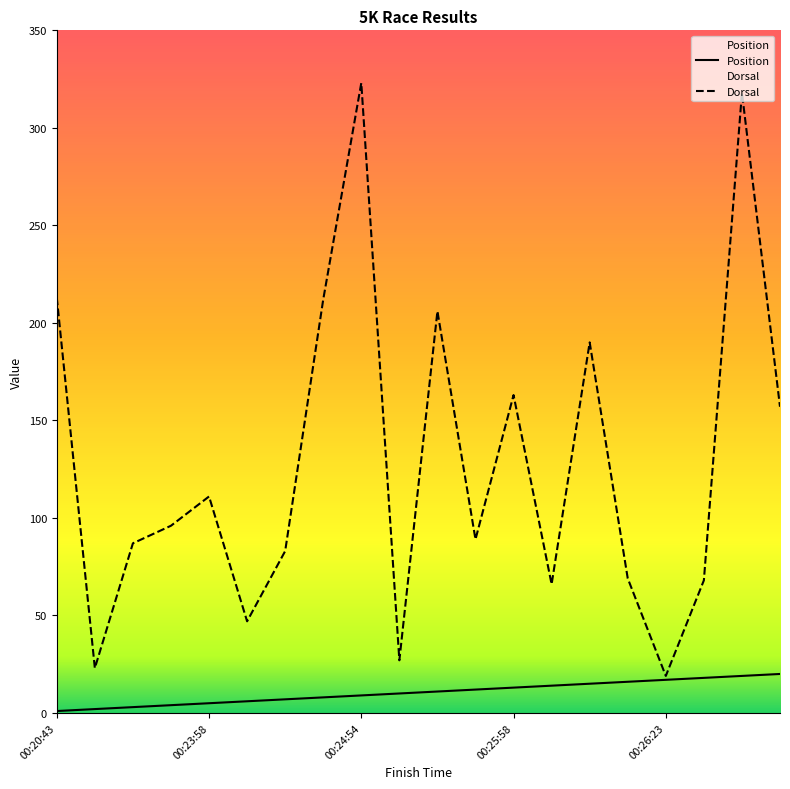

Which series has the largest total across all categories?

Dorsal